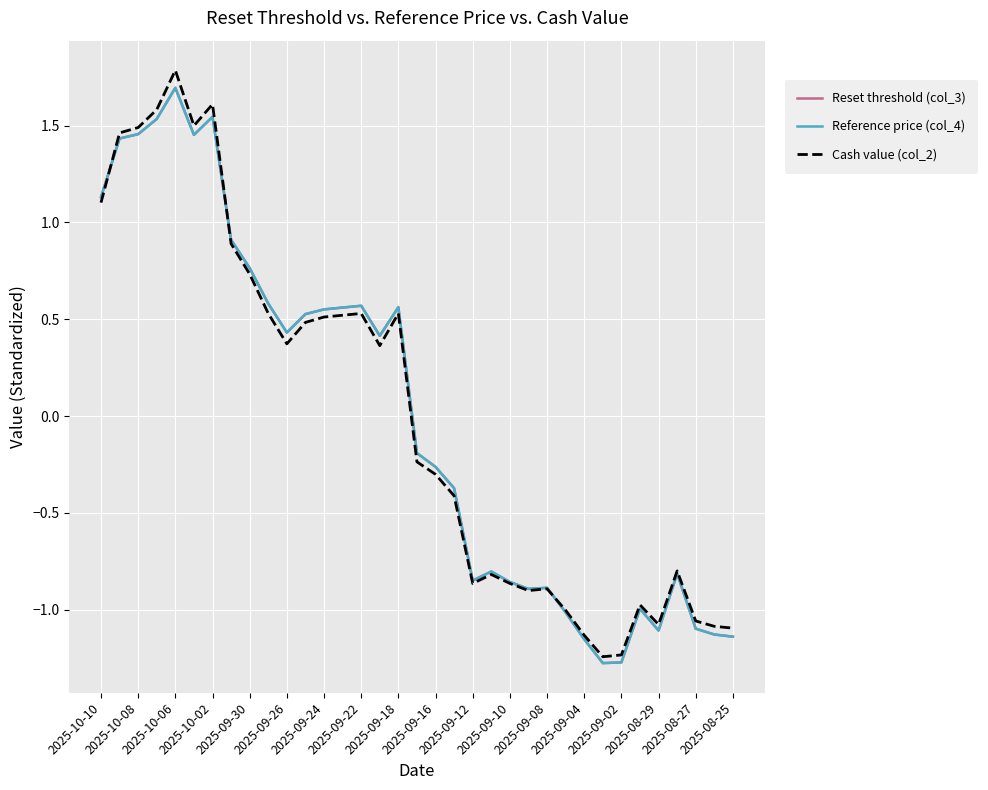

What is the difference between the maximum and minimum values in the Reference price (col_4) series?

3.0